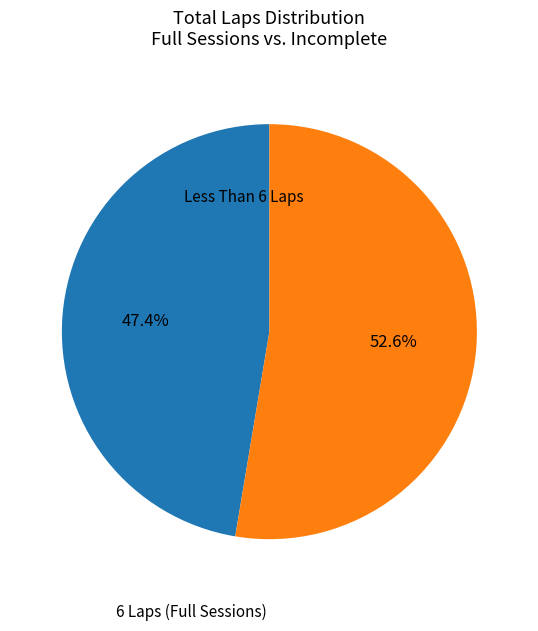

Is there a majority slice in this chart?

Yes